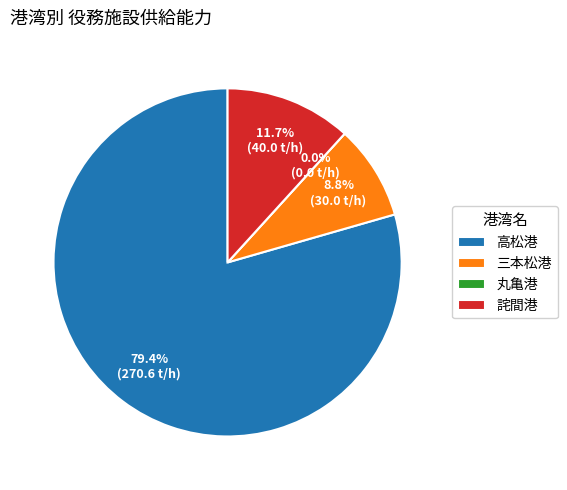

How many slices are in this pie chart?

4